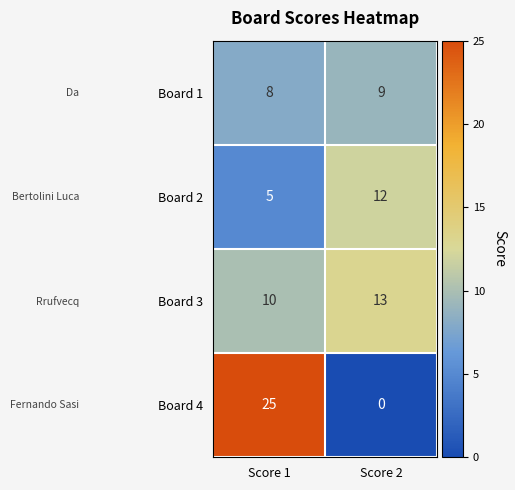

What is the sum of all Board 1 values?

17